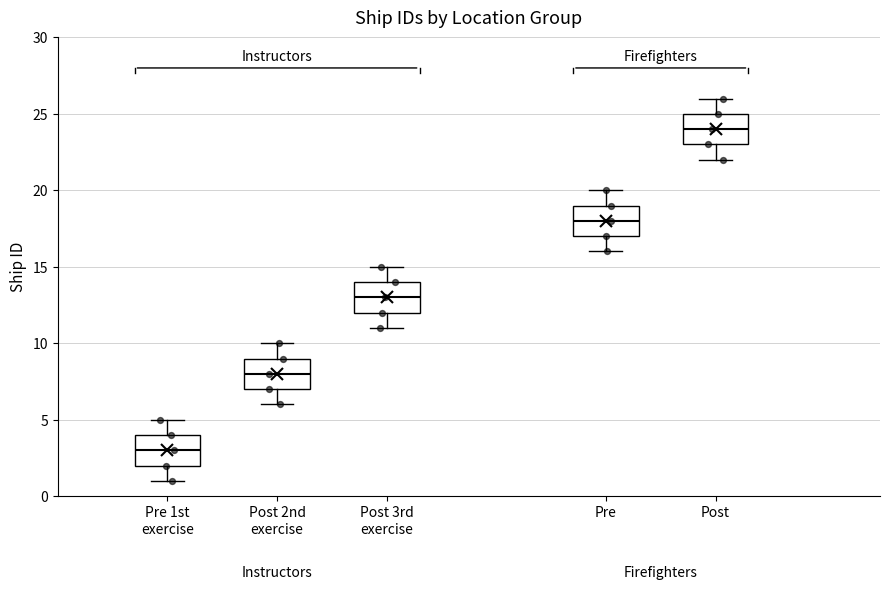

Where does the upper whisker of the box for Pre 1st exercise end on the y-axis? The values are not printed on the chart, so give them approximately, as read against the axis.

5